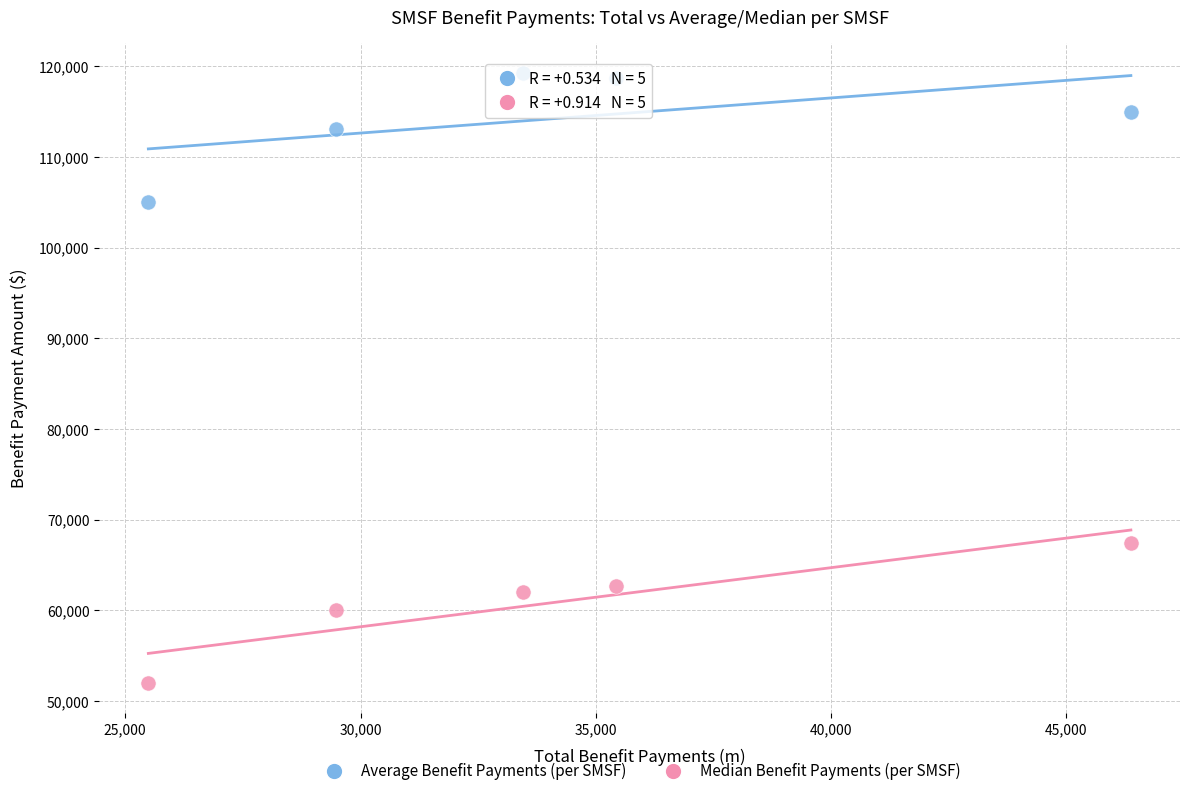

What are all the series names shown in the legend?

Average Benefit Payments (per SMSF), Median Benefit Payments (per SMSF)